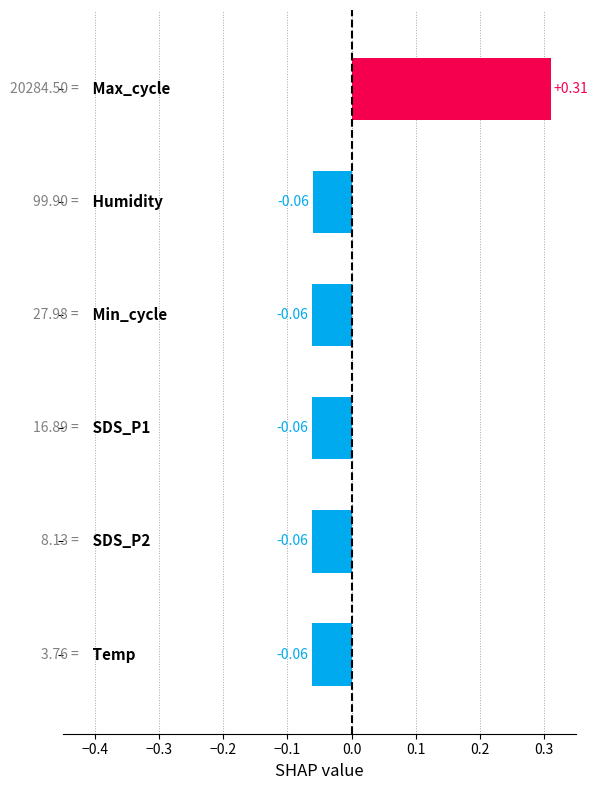

What is the difference between the maximum and minimum values?

0.4